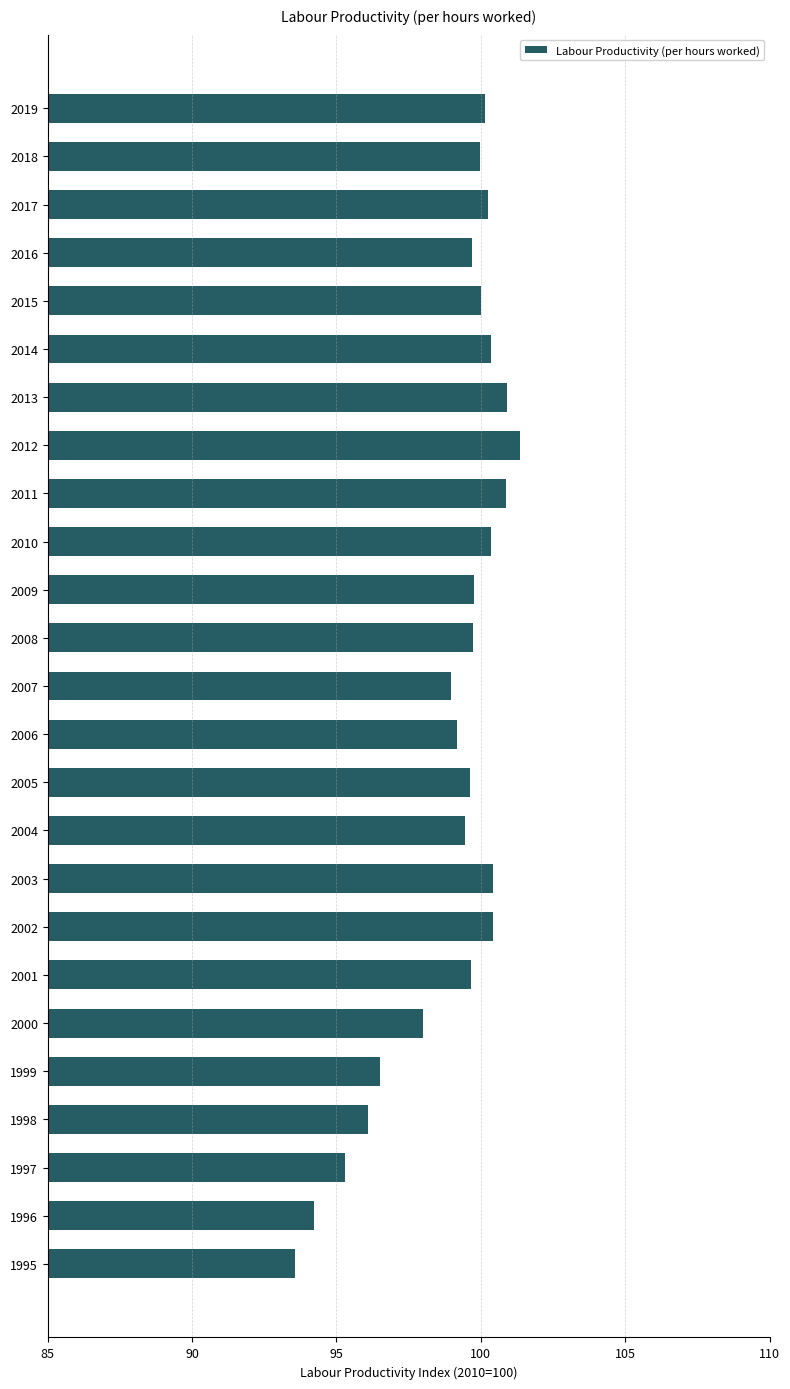

What is the greatest value displayed?

101.4